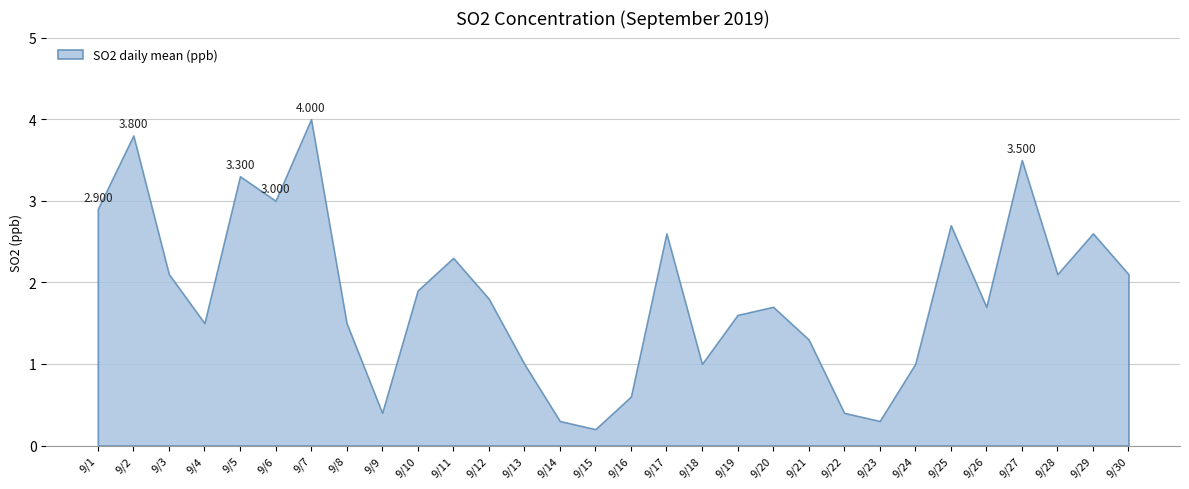

The chart shows a value of 2.6 at 9/29. True or false?

True